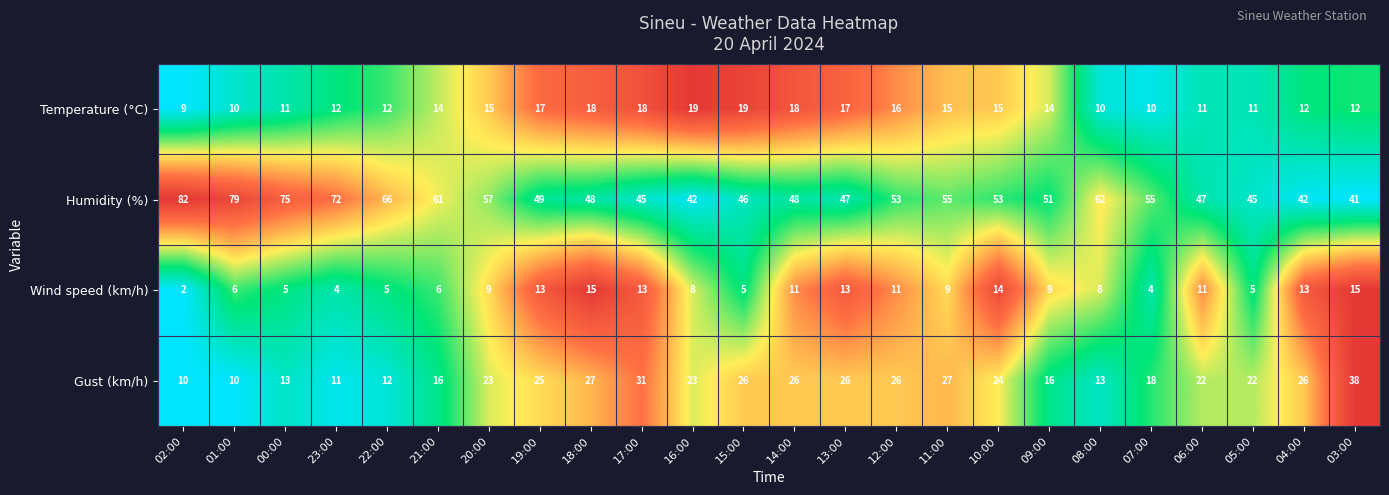

Which series has the largest range (max minus min)?

Humidity (%)